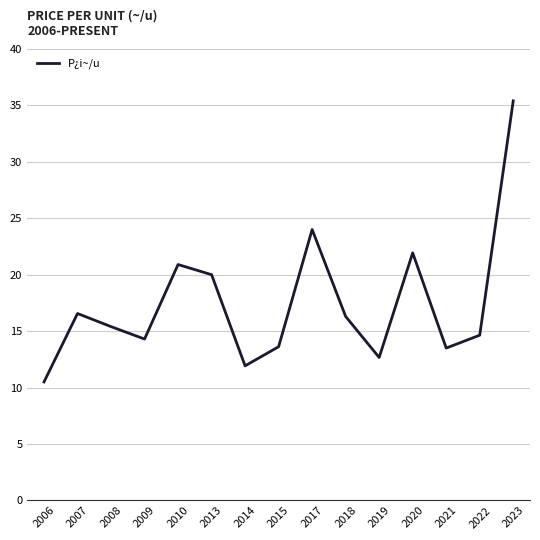

The chart shows a value of 36.4 at 2020. True or false?

False